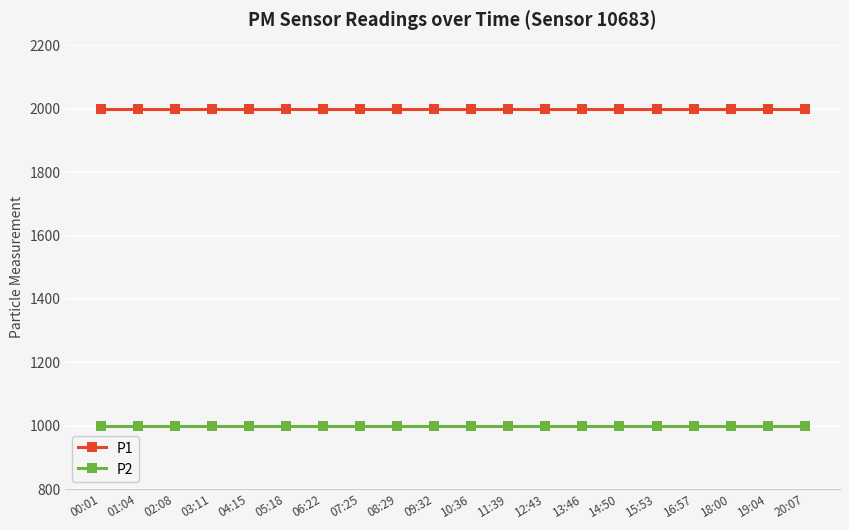

Reading left to right, transcribe all the data shown in this chart.

P1: 1999.9	1999.9	1999.9	1999.9	1999.9	1999.9	1999.9	1999.9	1999.9	1999.9	1999.9	1999.9	1999.9	1999.9	1999.9	1999.9	1999.9	1999.9	1999.9	1999.9
P2: 999.9	999.9	999.9	999.9	999.9	999.9	999.9	999.9	999.9	999.9	999.9	999.9	999.9	999.9	999.9	999.9	999.9	999.9	999.9	999.9